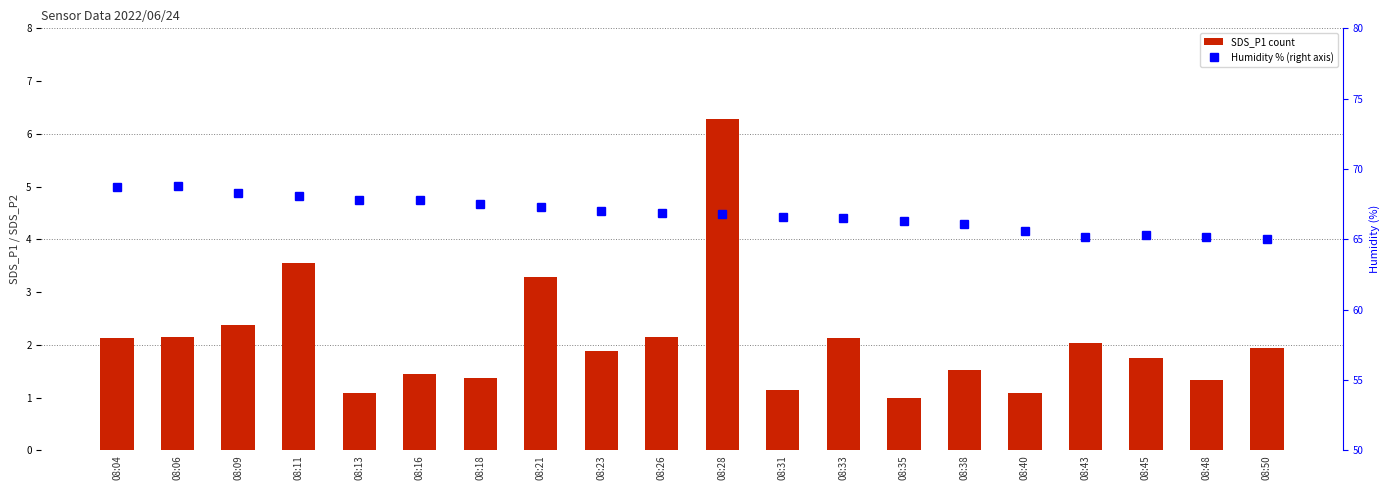

At which category is the sum across all series the highest?

08:28